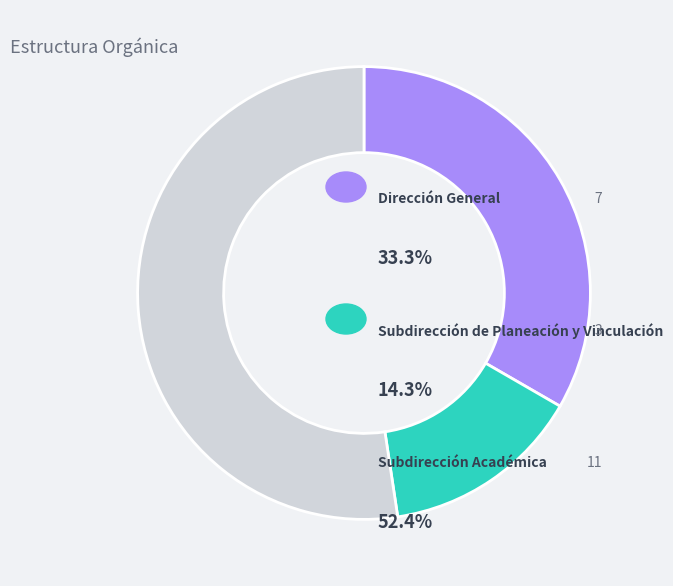

Is there any slice that represents more than half of the pie?

Yes